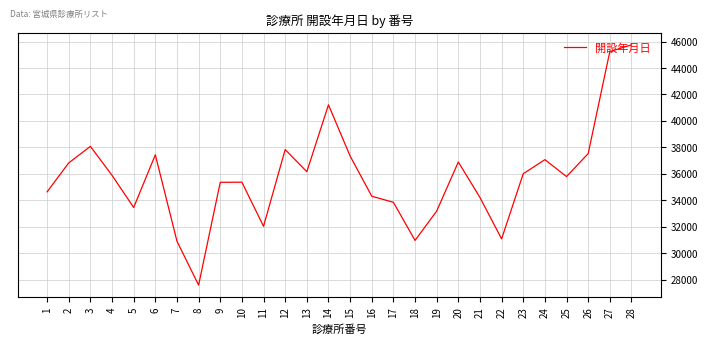

What value does the data have at 7, to the nearest 100?

30900